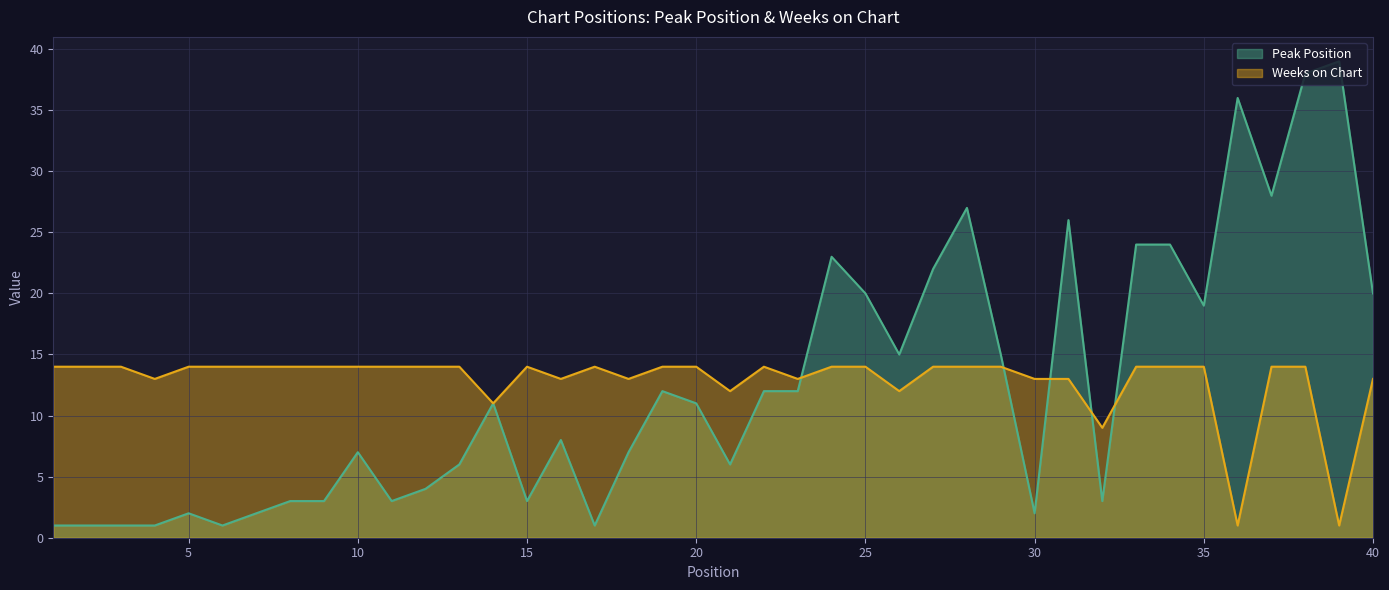

Reading right to left, extract all data points from this chart.

Peak Position: 40=20	39=39	38=38	37=28	36=36	35=19	34=24	33=24	32=3	31=26	30=2	29=15	28=27	27=22	26=15	25=20	24=23	23=12	22=12	21=6	20=11	19=12	18=7	17=1	16=8	15=3	14=11	13=6	12=4	11=3	10=7	9=3	8=3	7=2	6=1	5=2	4=1	3=1	2=1	1=1
Weeks on Chart: 40=13	39=1	38=14	37=14	36=1	35=14	34=14	33=14	32=9	31=13	30=13	29=14	28=14	27=14	26=12	25=14	24=14	23=13	22=14	21=12	20=14	19=14	18=13	17=14	16=13	15=14	14=11	13=14	12=14	11=14	10=14	9=14	8=14	7=14	6=14	5=14	4=13	3=14	2=14	1=14